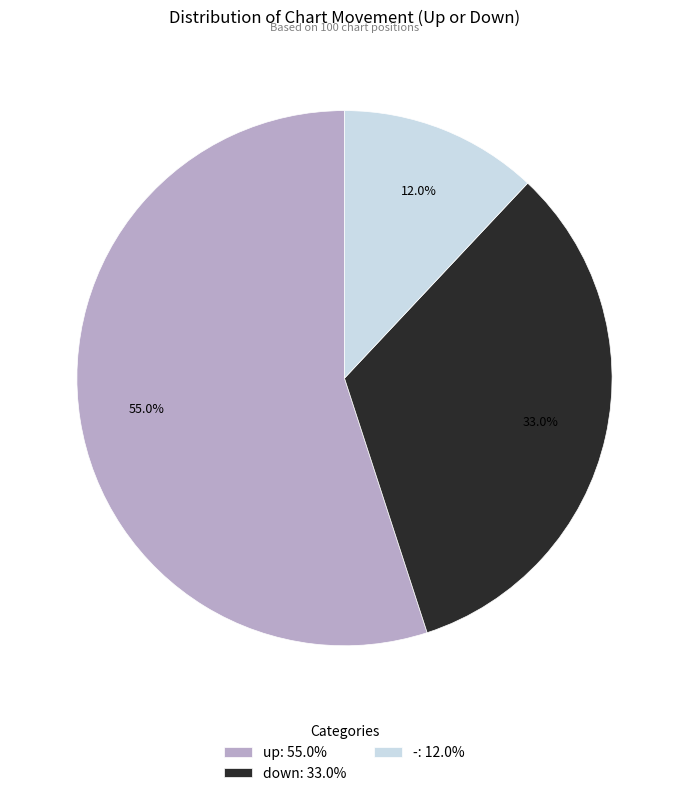

What is the ratio of the value at up: 55.0% to the value at -: 12.0%?

4.6